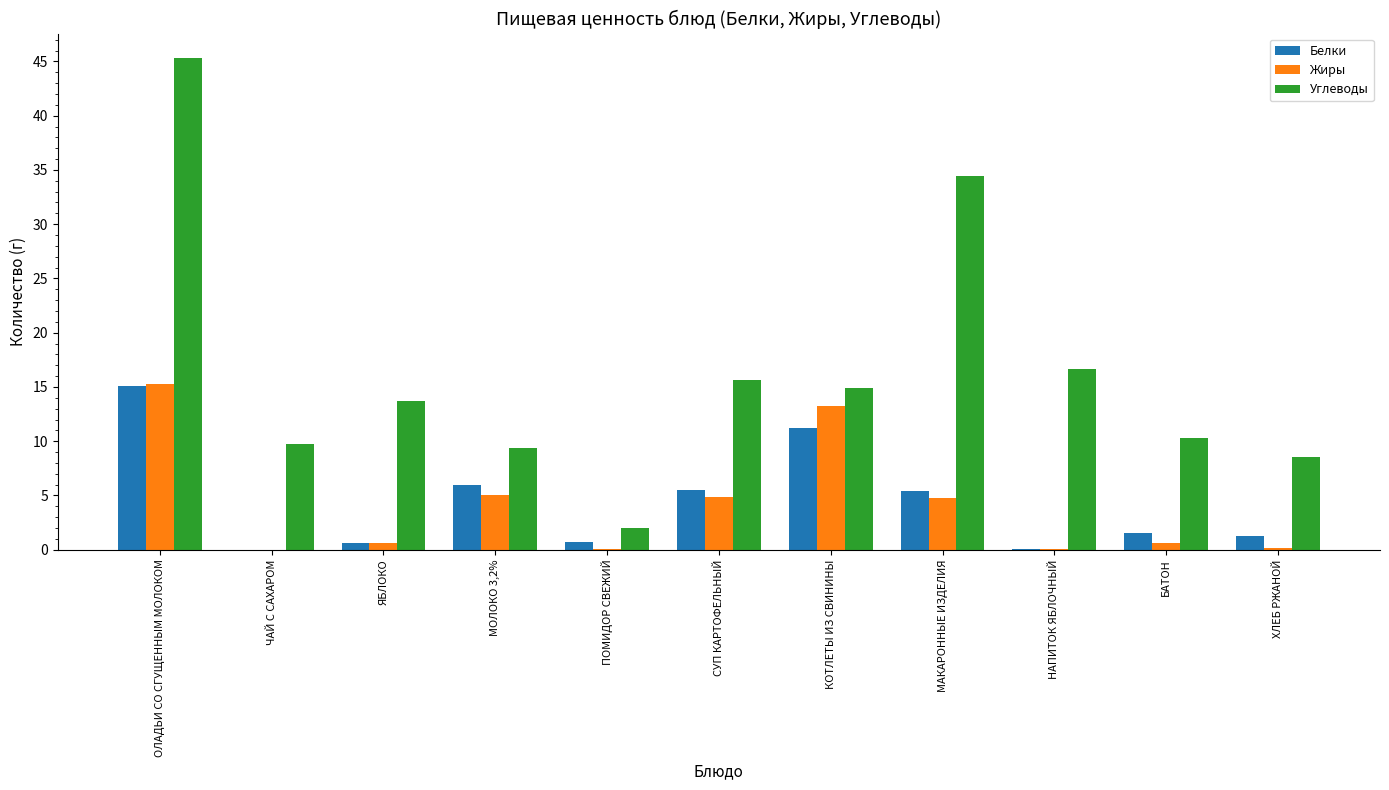

Count the number of categories in the chart.

11